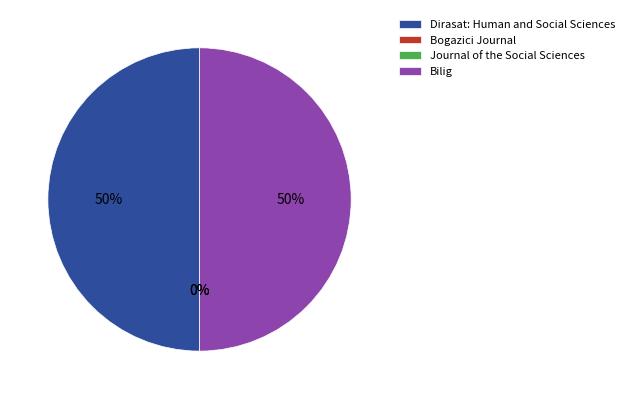

To the nearest percent, what is the difference between the largest and smallest slice percentages?

50%